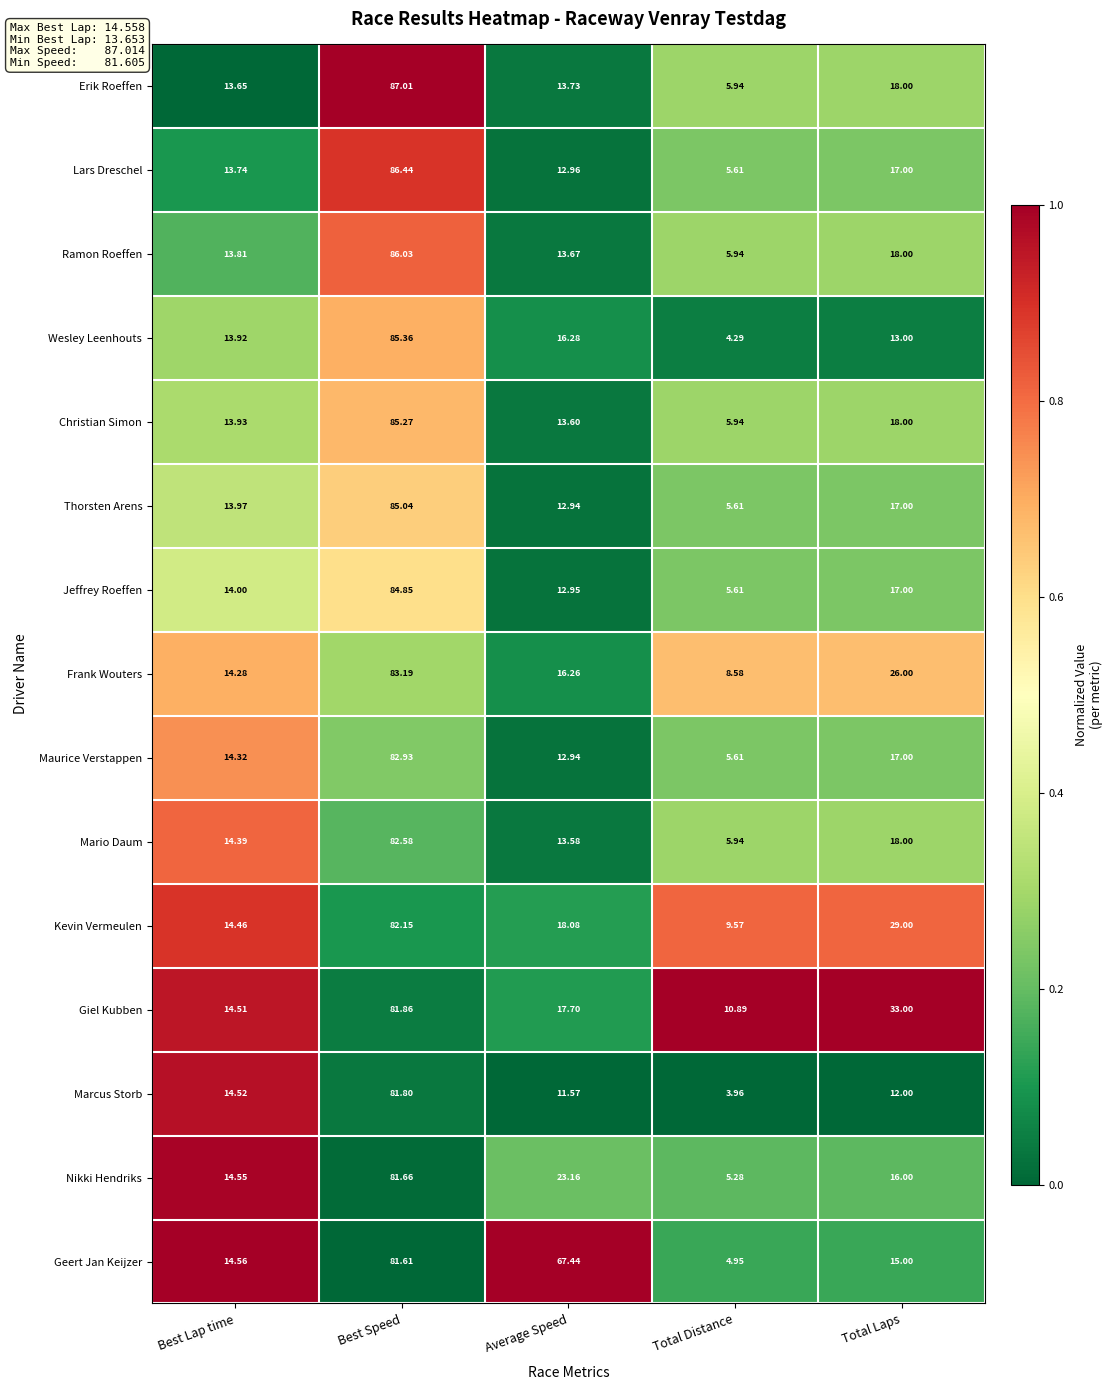

Where is Jeffrey Roeffen nearest to the value 45?

Total Laps